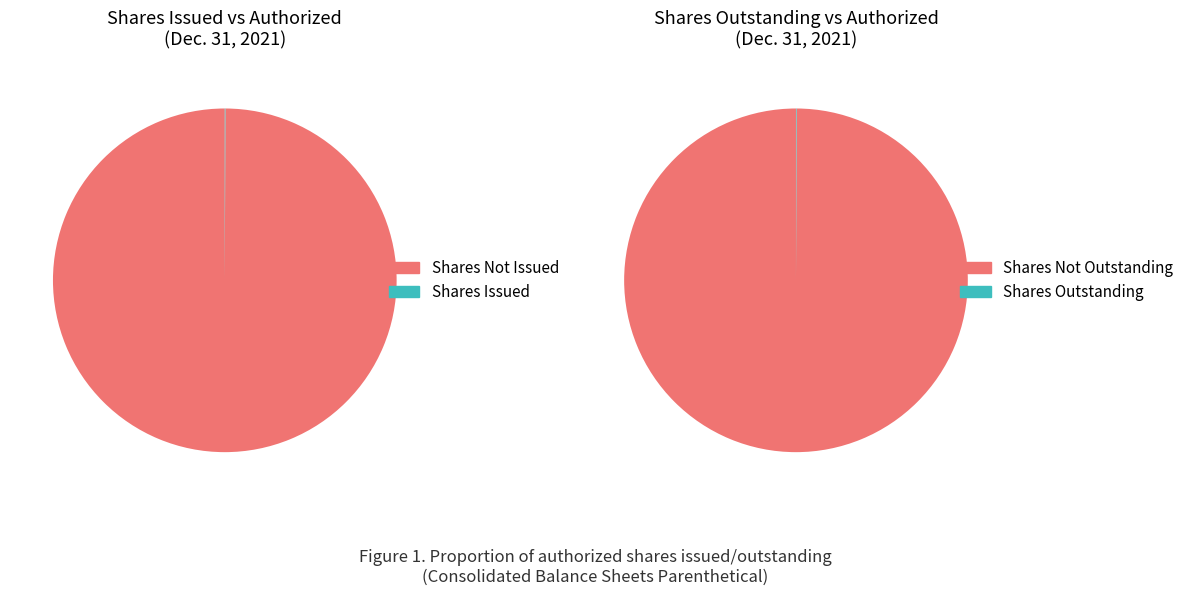

To the nearest percent, what percentage of the pie is Common Stock, Shares Authorized?

100%